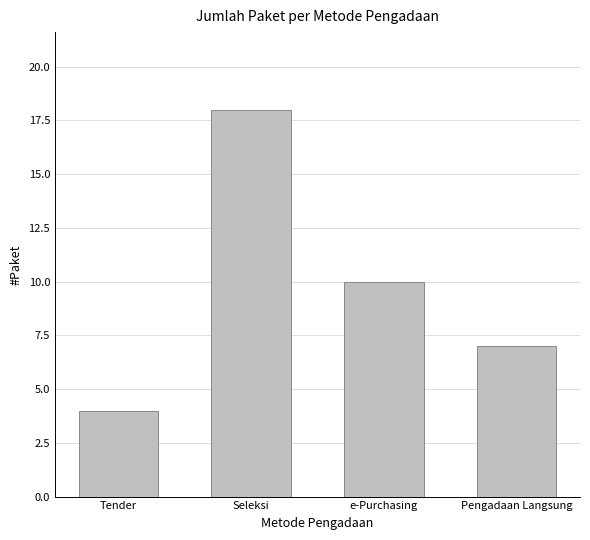

What is the sum of all values?

39